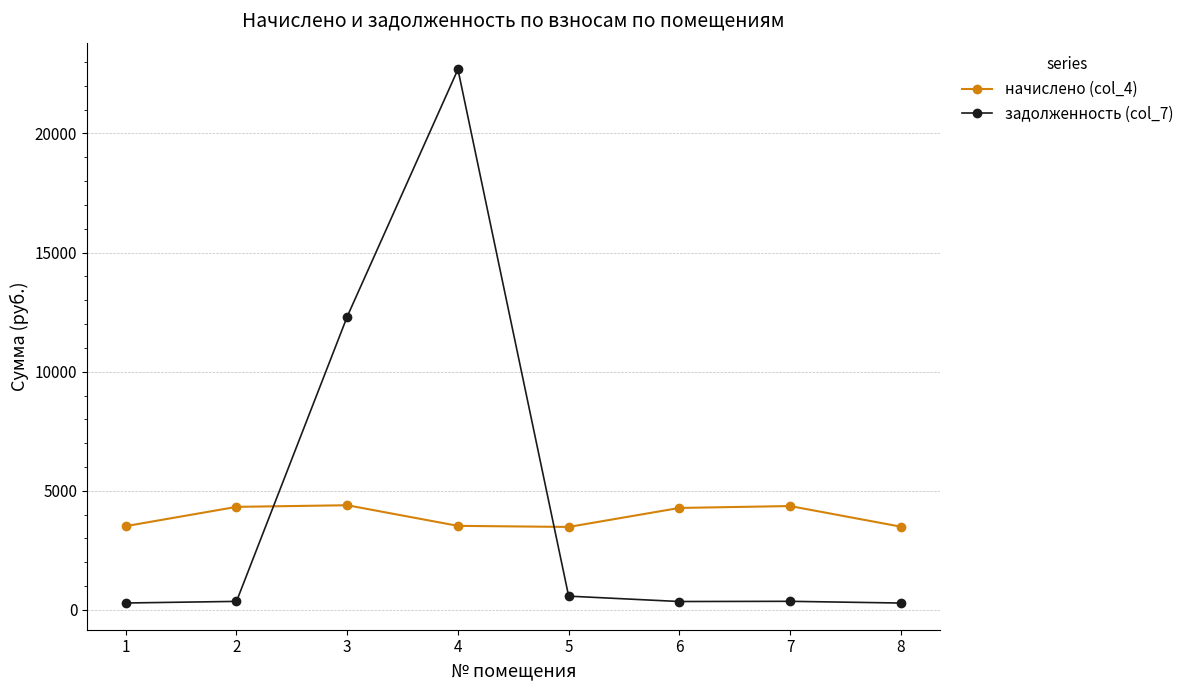

What is the value of the начислено (col_4) point at the 6th from the left?

4281.8